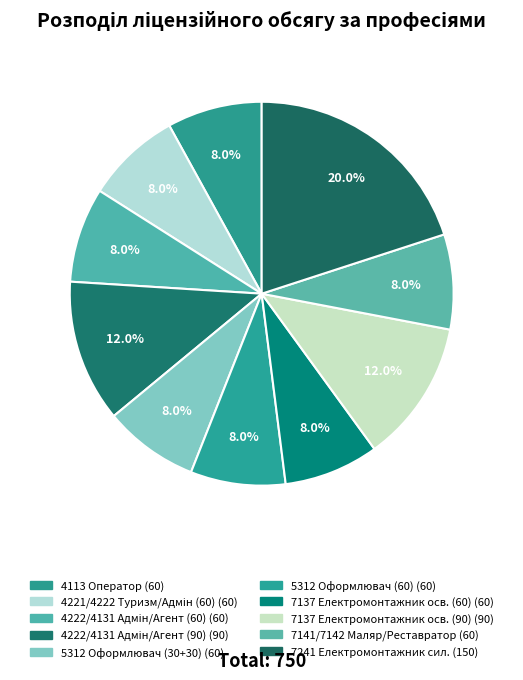

Which slice is the smallest?

4113 Оператор з обробки інформації